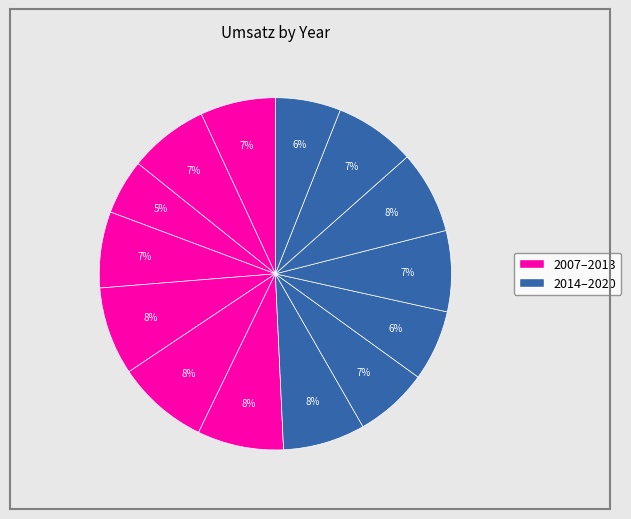

Rank the categories by value from lowest to highest.

2009, 2020, 2016, 2015, 2007, 2010, 2008, 2017, 2019, 2014, 2018, 2013, 2011, 2012